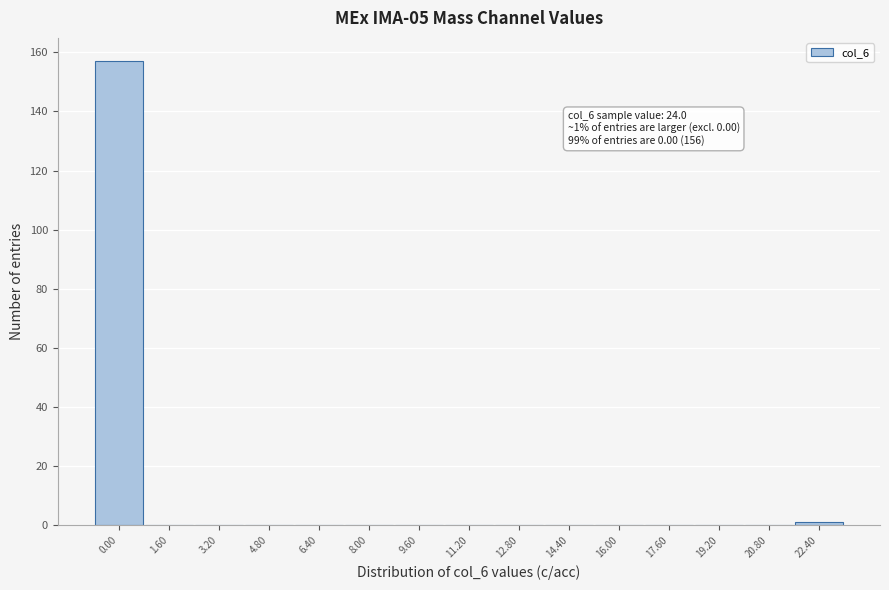

Reading right to left, extract all data points from this chart.

22.40=1	20.80=0	19.20=0	17.60=0	16.00=0	14.40=0	12.80=0	11.20=0	9.60=0	8.00=0	6.40=0	4.80=0	3.20=0	1.60=0	0.00=157